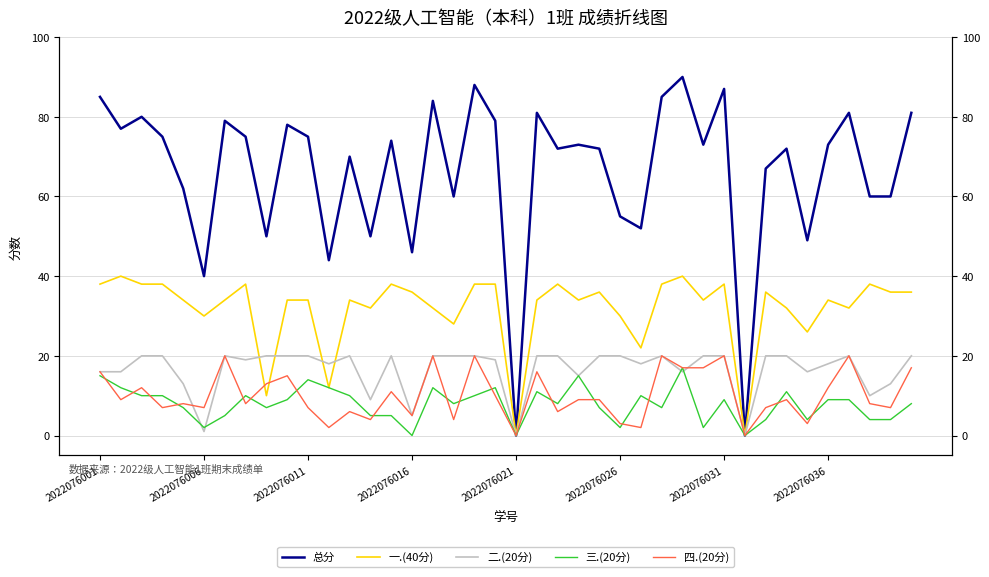

Where is 总分 nearest to the value 45?

11